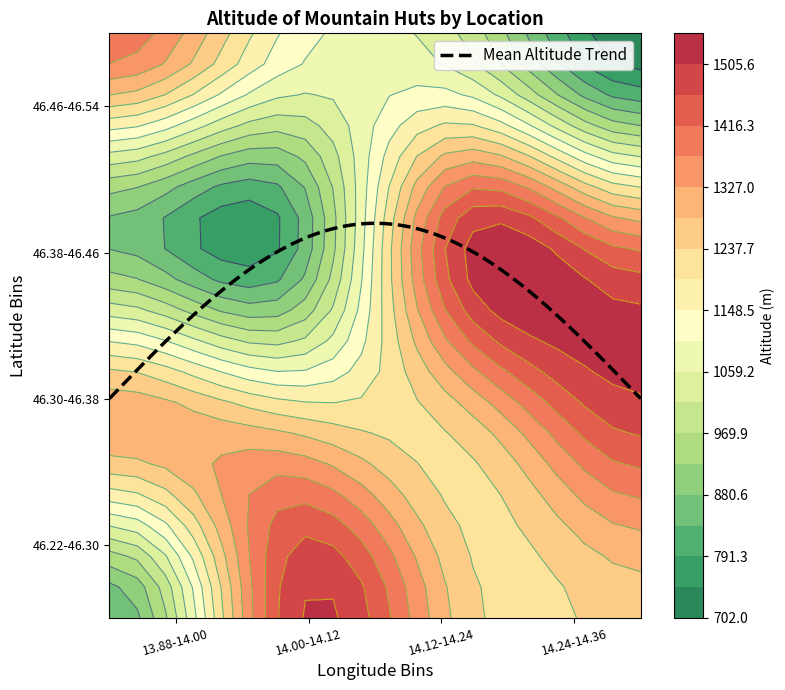

Which has a higher value, 20 or 26?

26